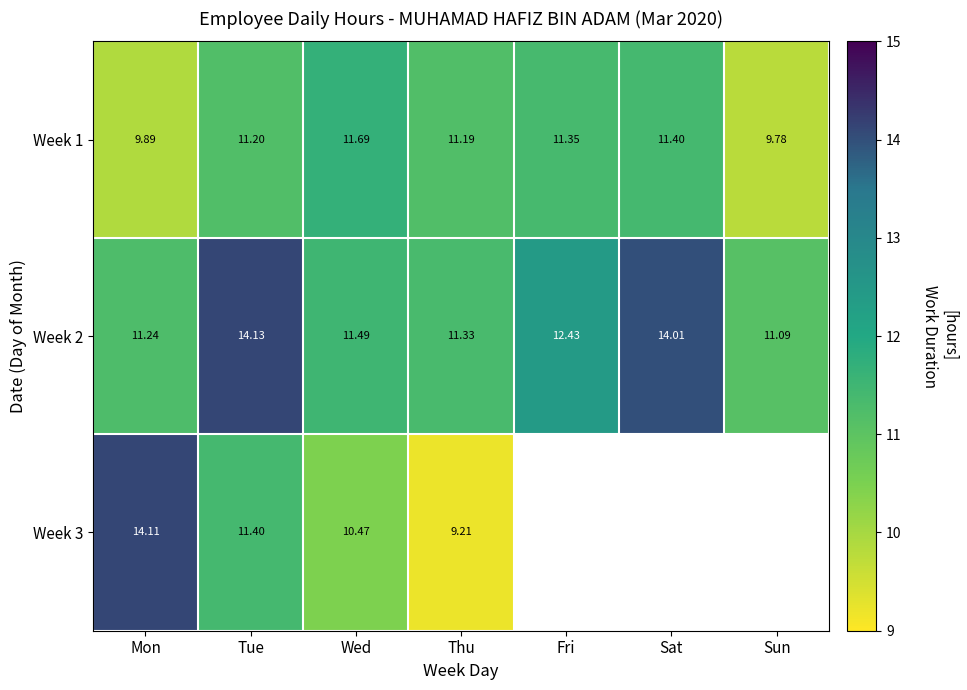

At which label does Week 2 reach its minimum?

Sun